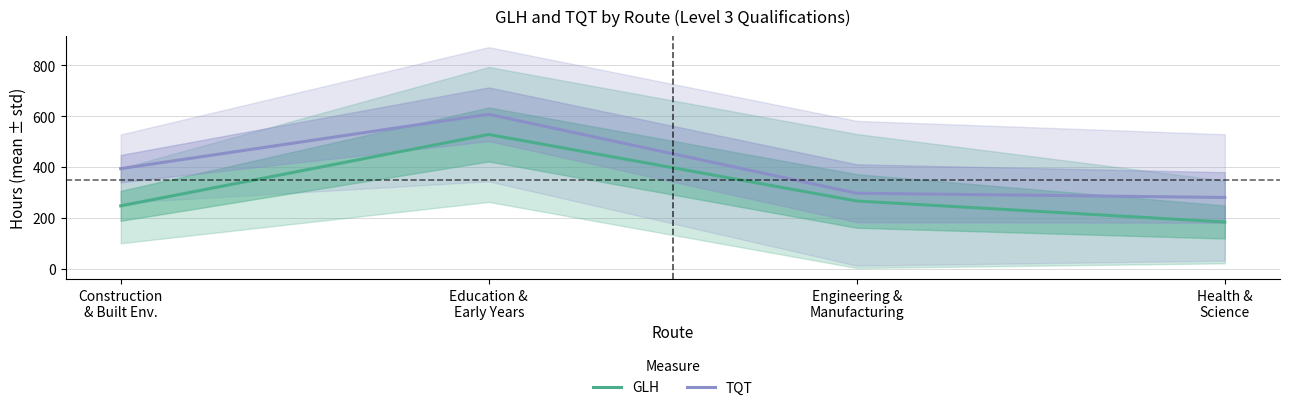

What is the label of the 2nd point from the right?

Engineering &
Manufacturing